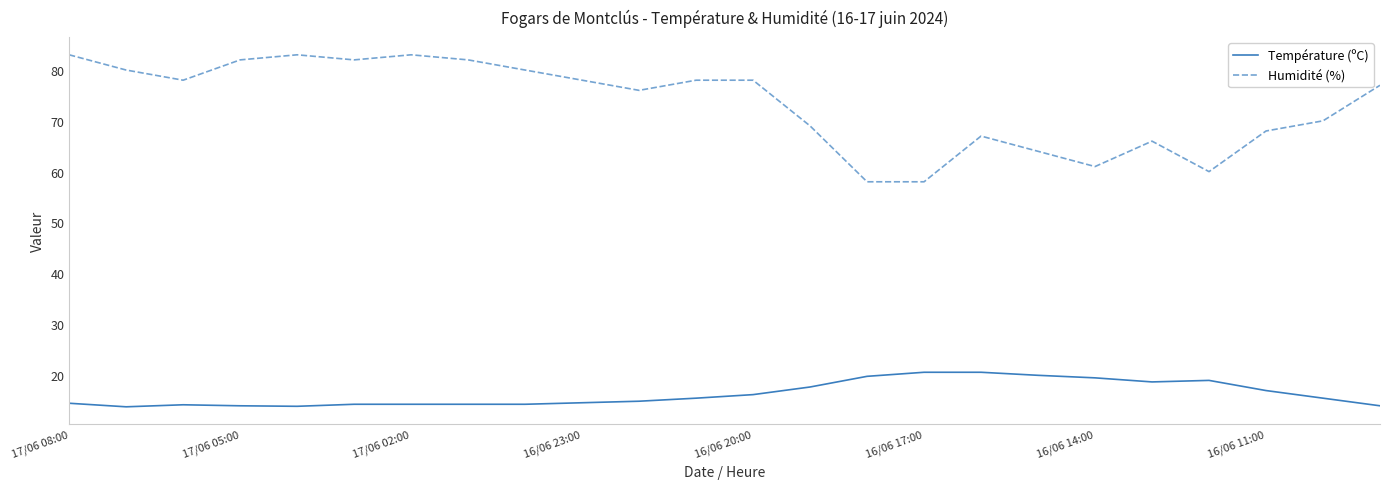

Which series has the widest spread of values?

Humidité (%)